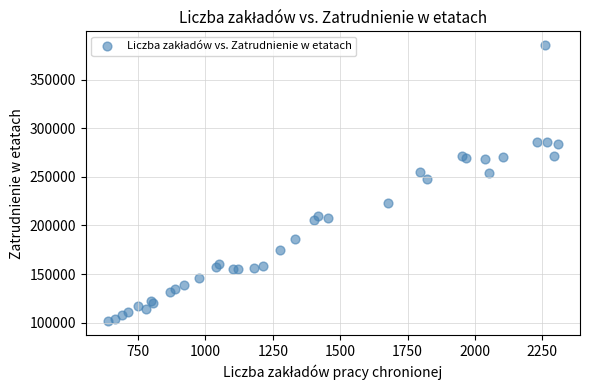

What Y value in the scatter plot is closest to 243360?

248053.0